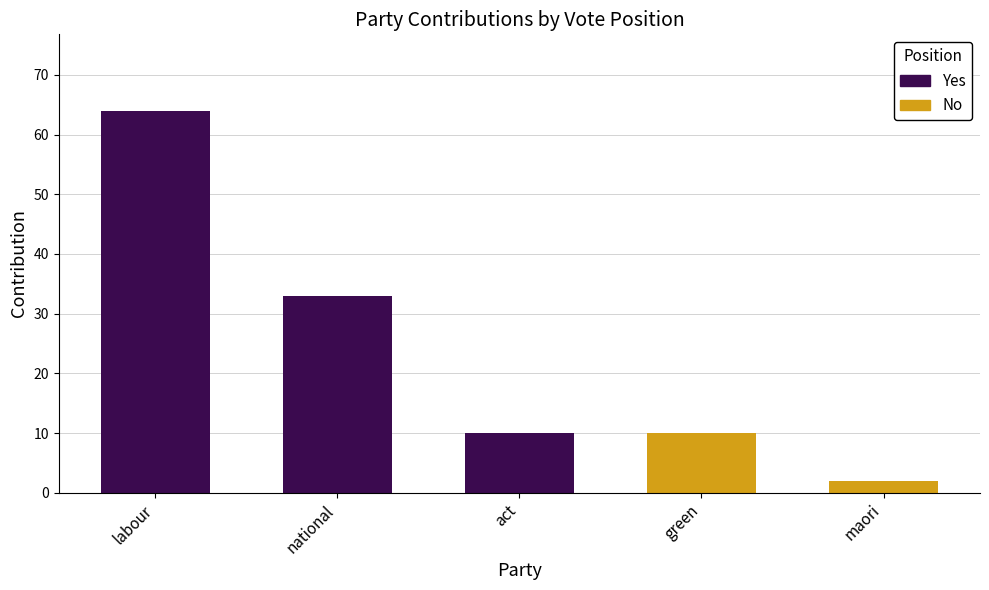

True or false: the data shows 33 at national.

True